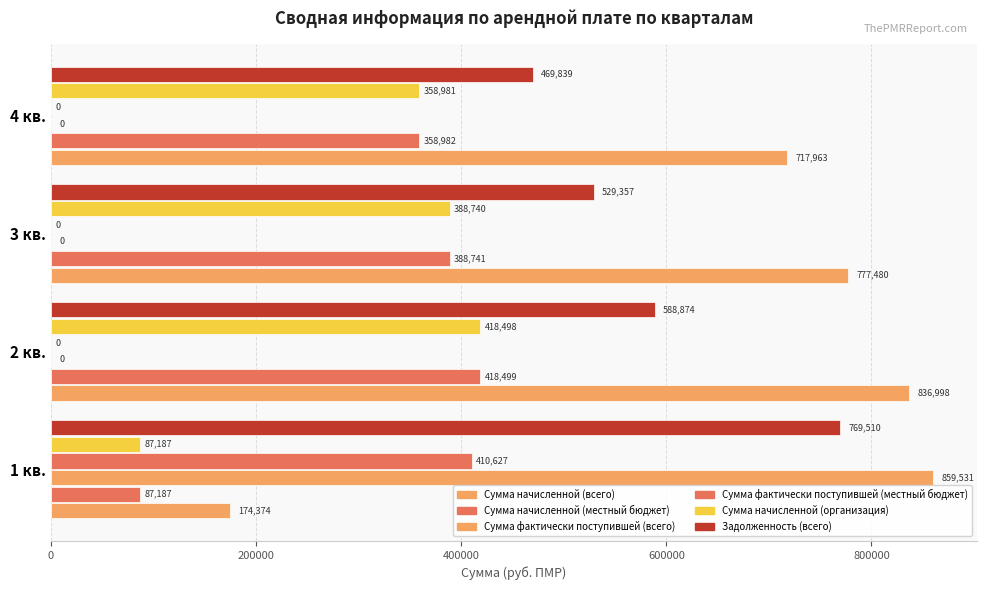

Reading left to right, what are all the values shown in this chart?

Сумма начисленной (всего): 174374.0	836997.8	777480.4	717963.0
Сумма начисленной (местный бюджет): 87187.2	418499.3	388740.5	358981.8
Сумма фактически поступившей (всего): 859531.2	0.0	0.0	0.0
Сумма фактически поступившей (местный бюджет): 410627.4	0.0	0.0	0.0
Сумма начисленной (организация): 87186.9	418498.5	388739.8	358981.2
Задолженность (всего): 769510.4	588874.1	529356.7	469839.3